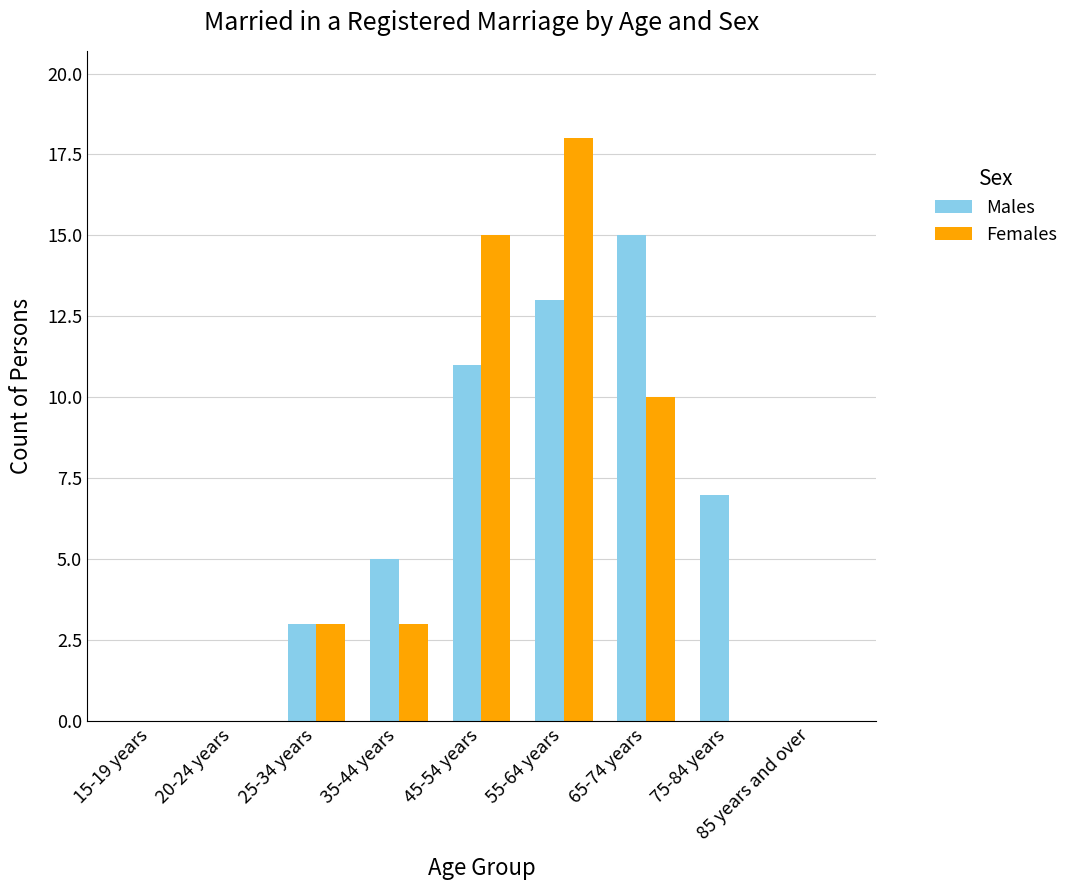

Is the value of Females at 25-34 years greater than the value of Males at 55-64 years?

No